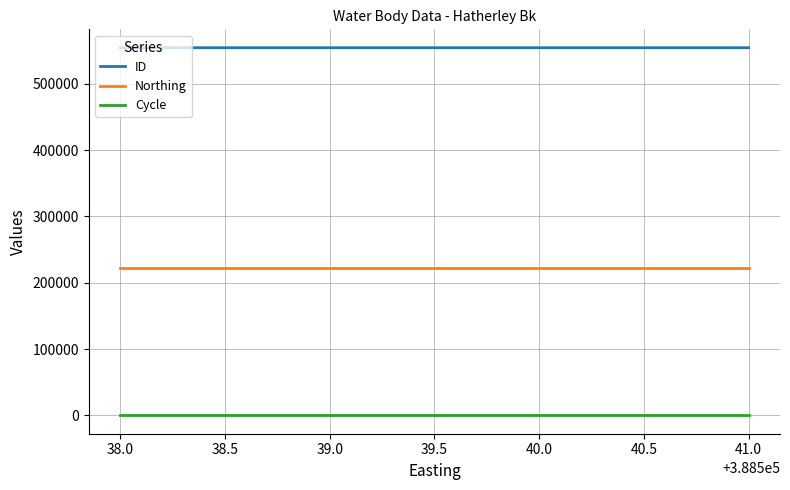

True or false: Northing and Cycle intersect in this chart.

False